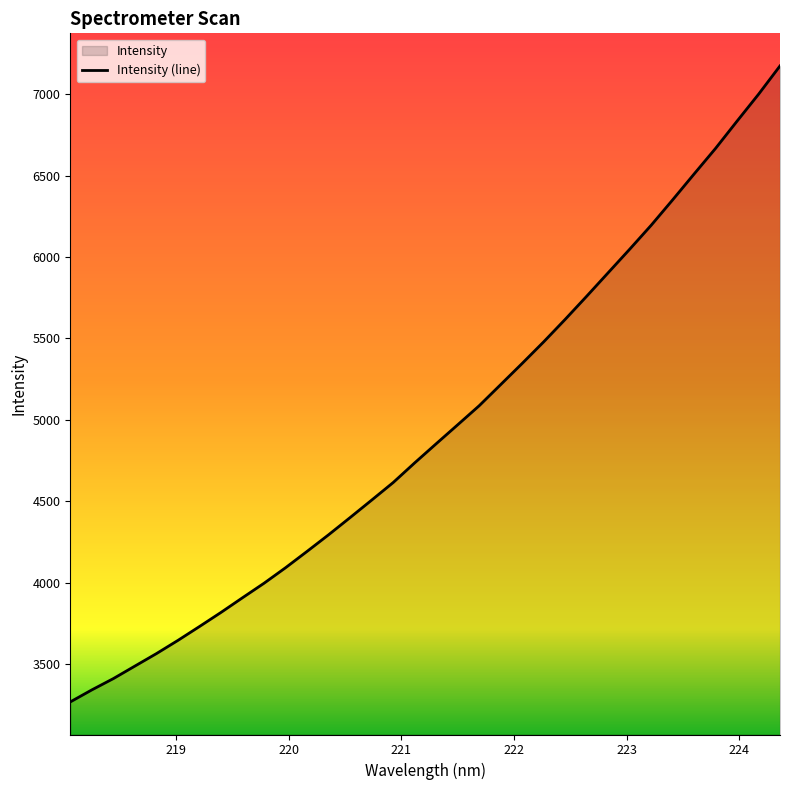

What is the minimum value shown in the chart?

3268.2